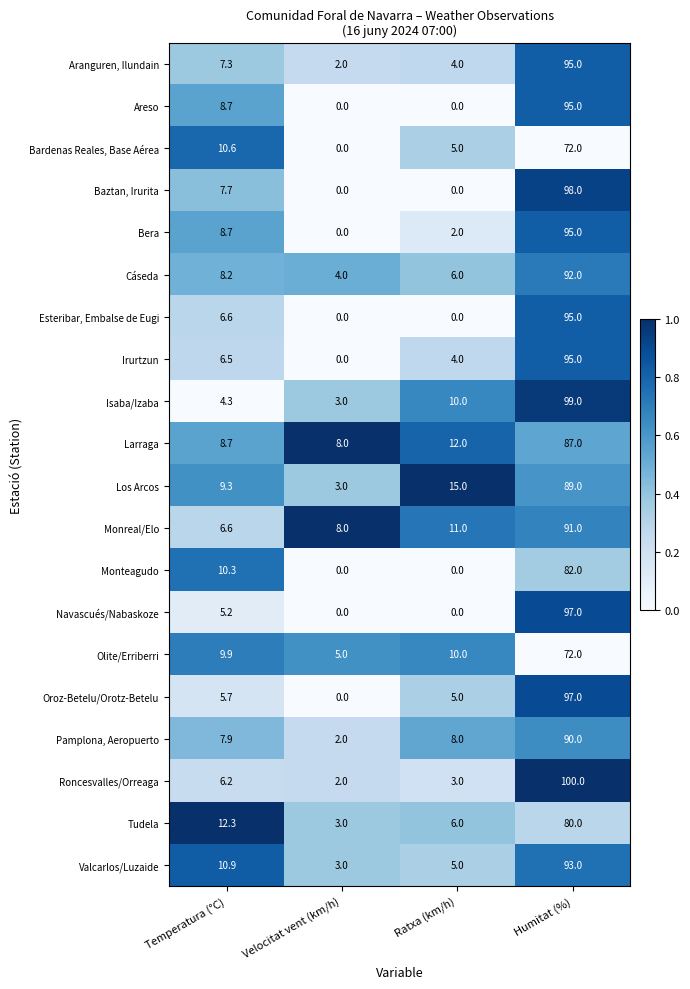

What is the total value across all series at Humitat (%)?

1814.0